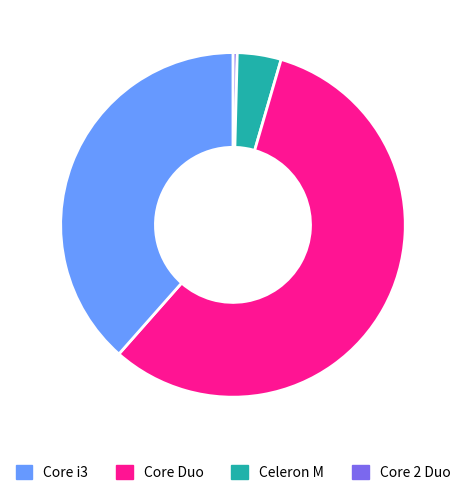

Does any single category account for the majority?

Yes